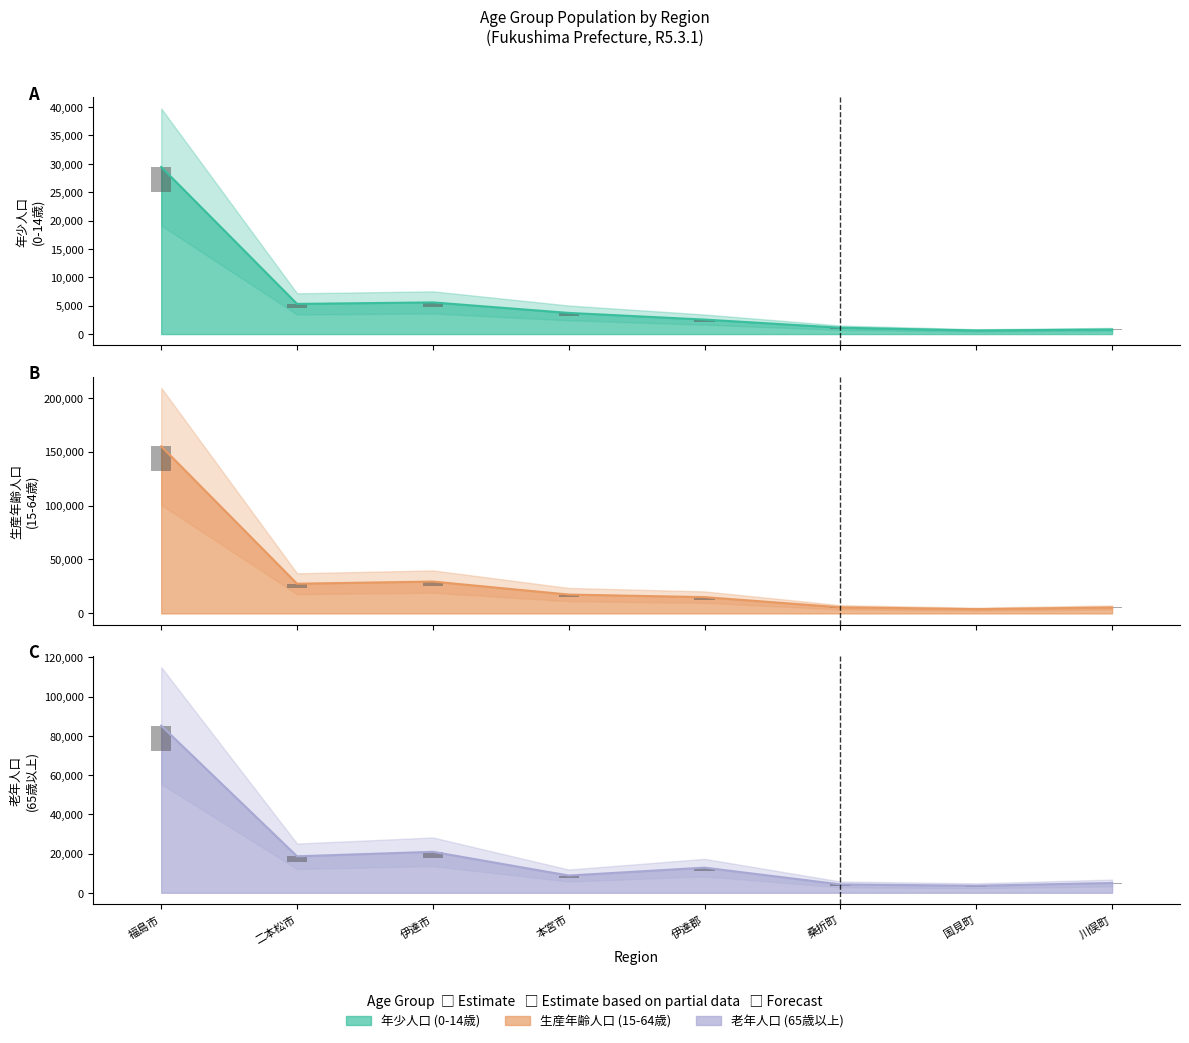

Rank the series by their average value, from highest to lowest.

生産年齢人口(15-64歳), 老年人口(65歳以上), 年少人口(0-14歳)